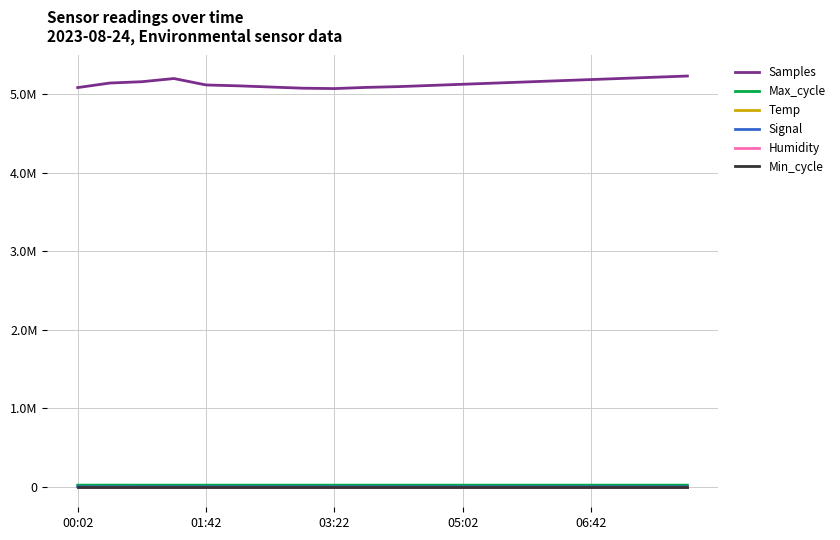

True or false: Samples has more than 1 interior local peaks.

False